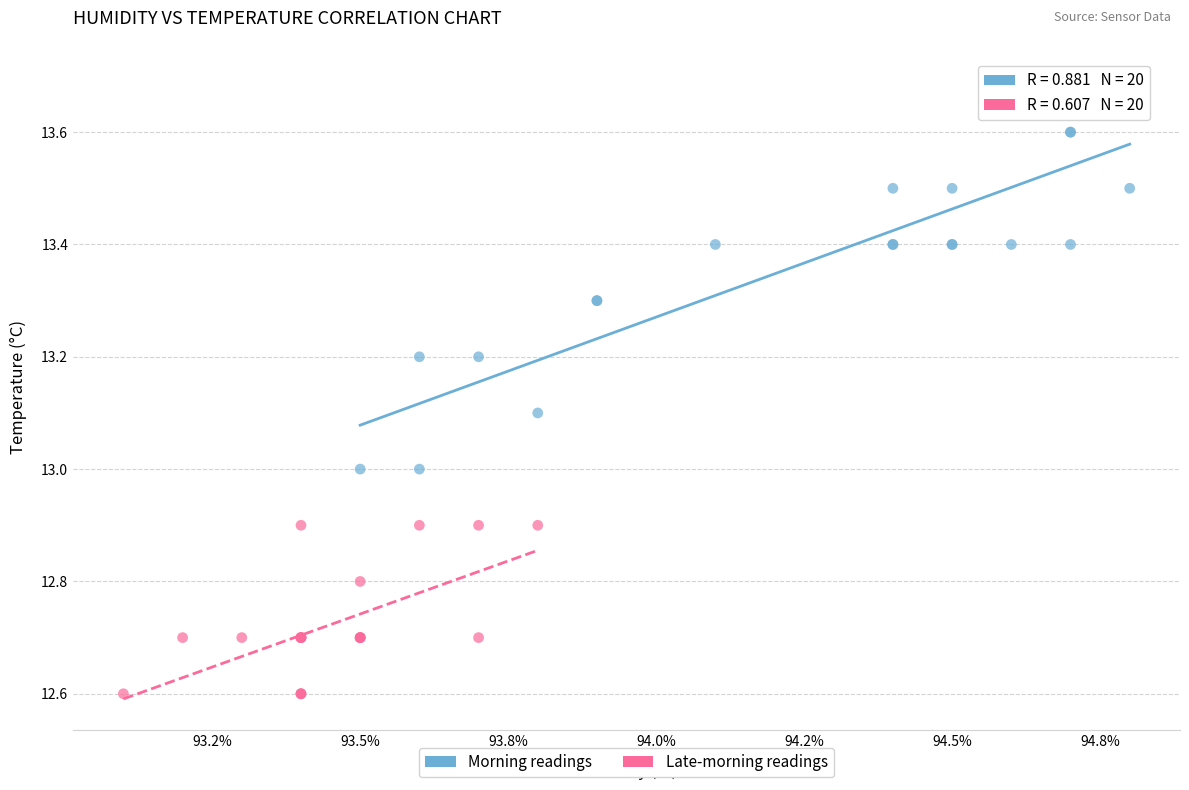

Which series contains the highest Y value?

Morning readings